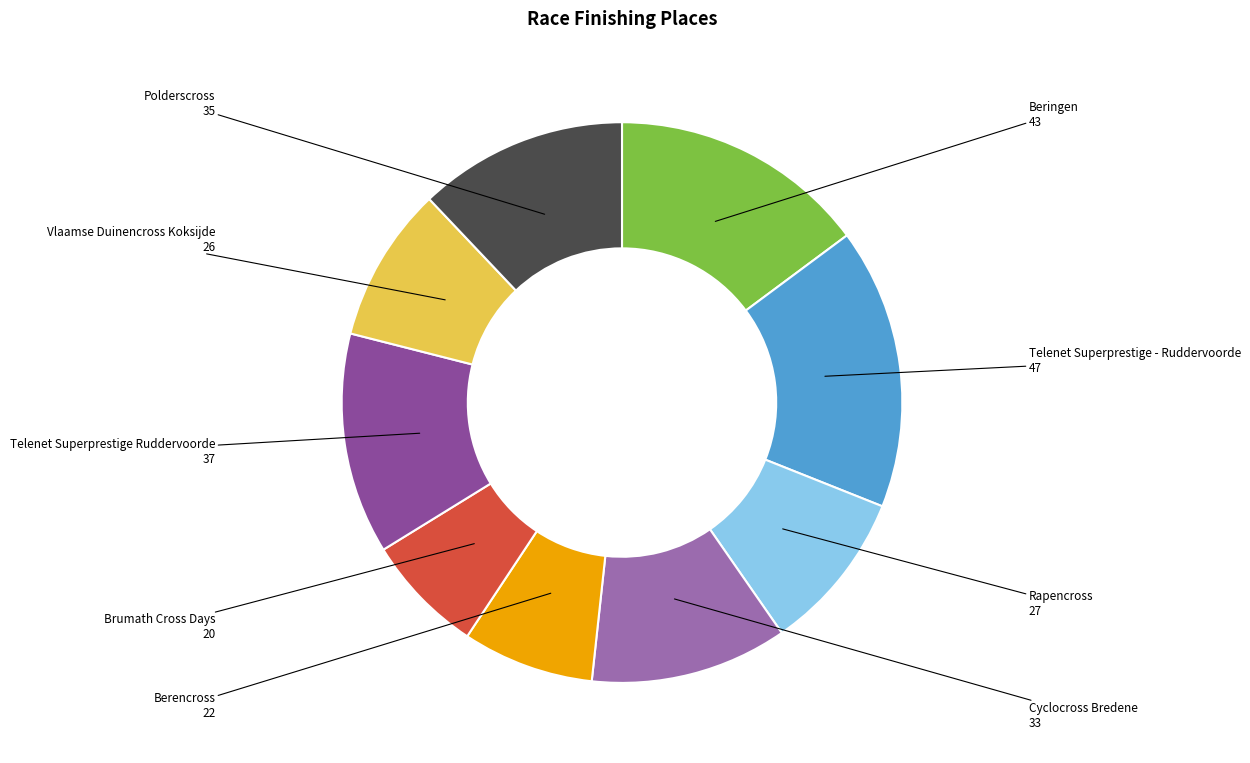

Does any single category account for the majority?

No